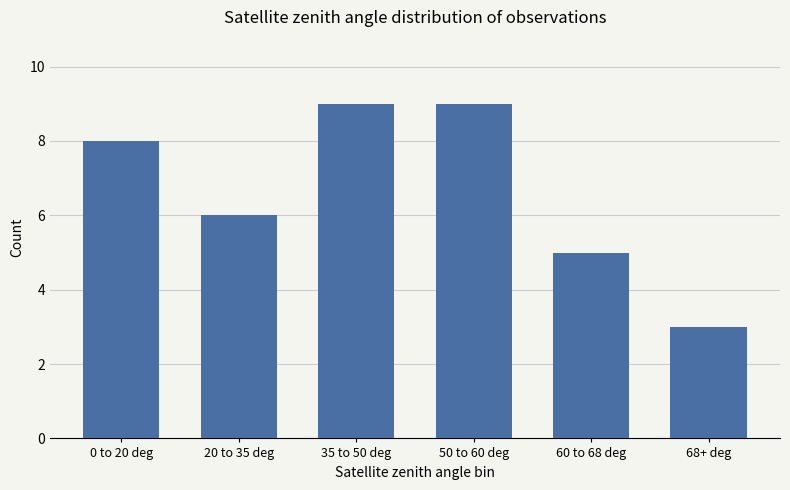

How many series are shown in this chart?

1